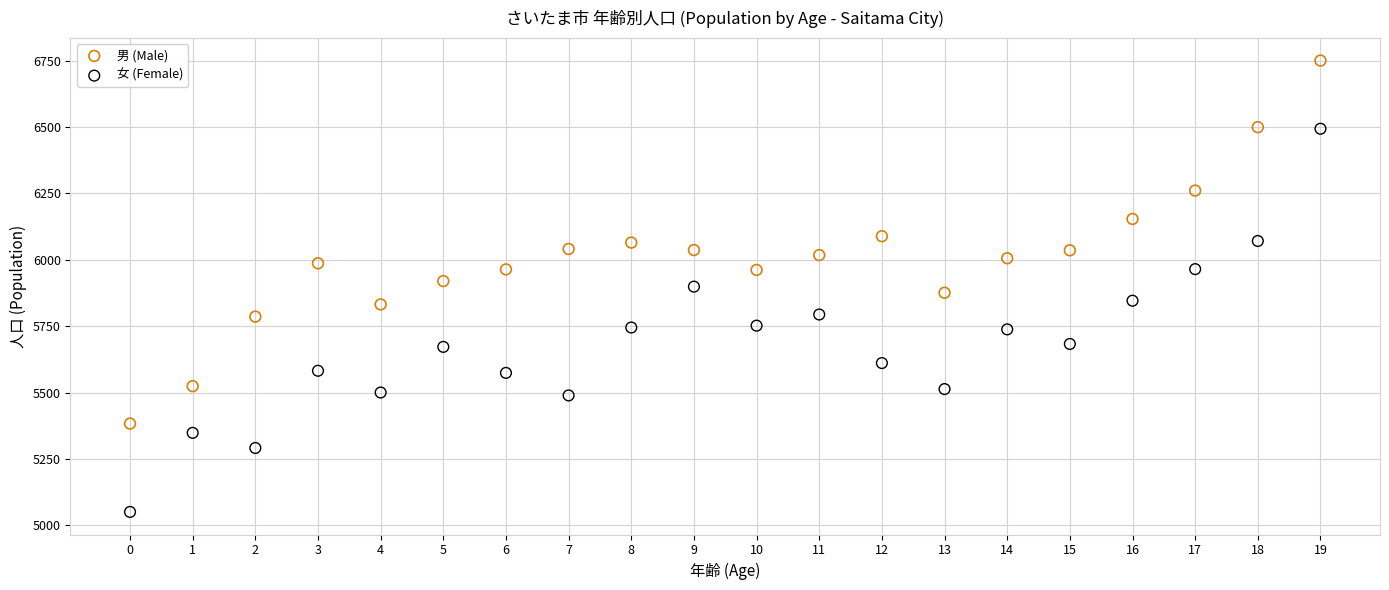

Which series contains the lowest Y value?

女 (Female)